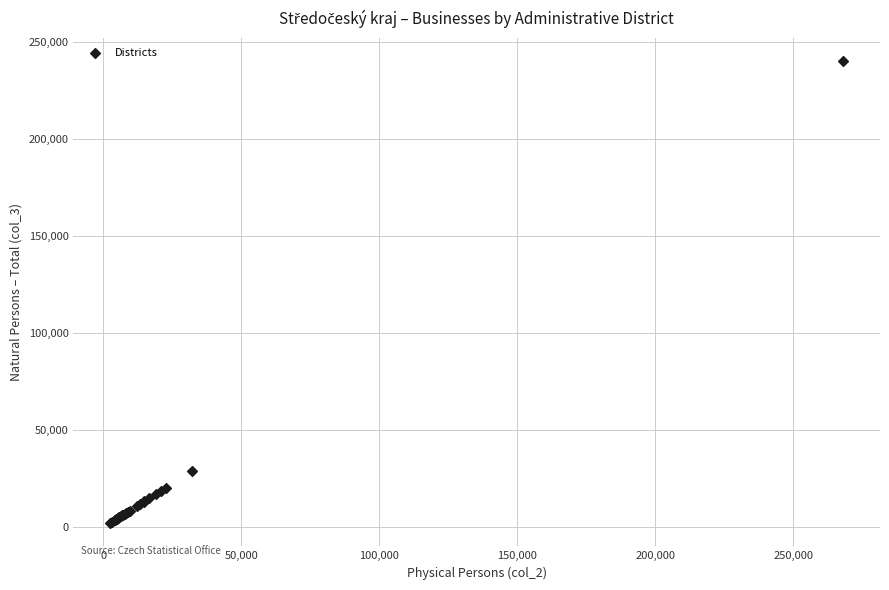

What Y value in the scatter plot is closest to 121169?

29058